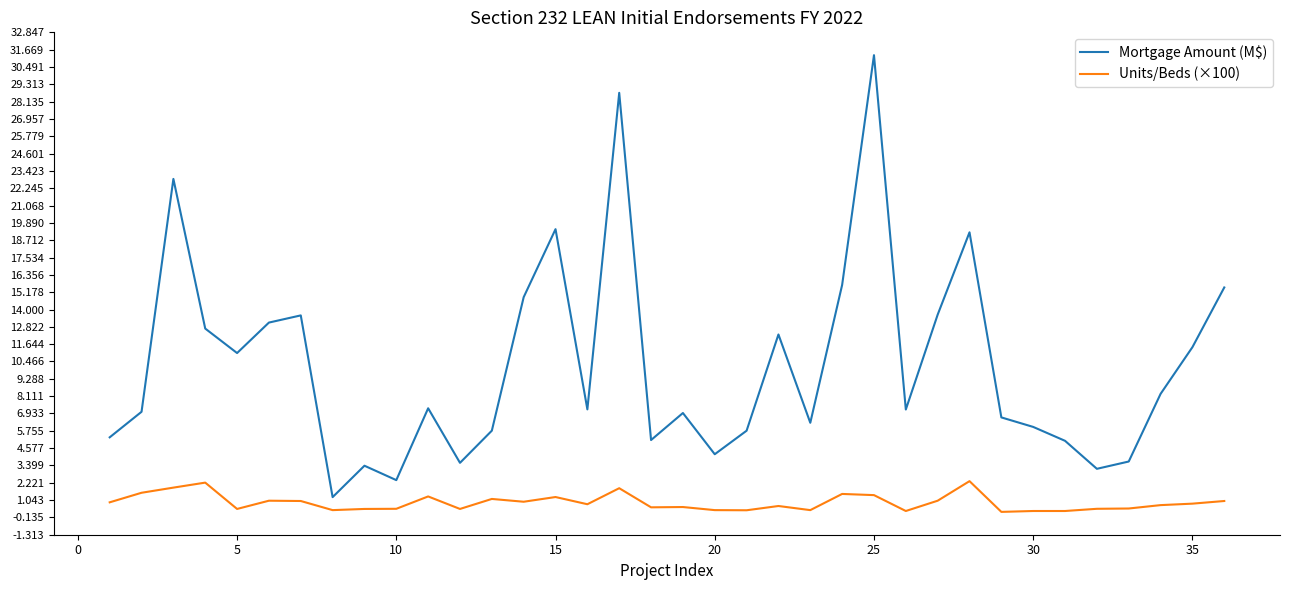

What is the difference between the maximum and minimum values in the Mortgage Amount (M$) series?

30.1